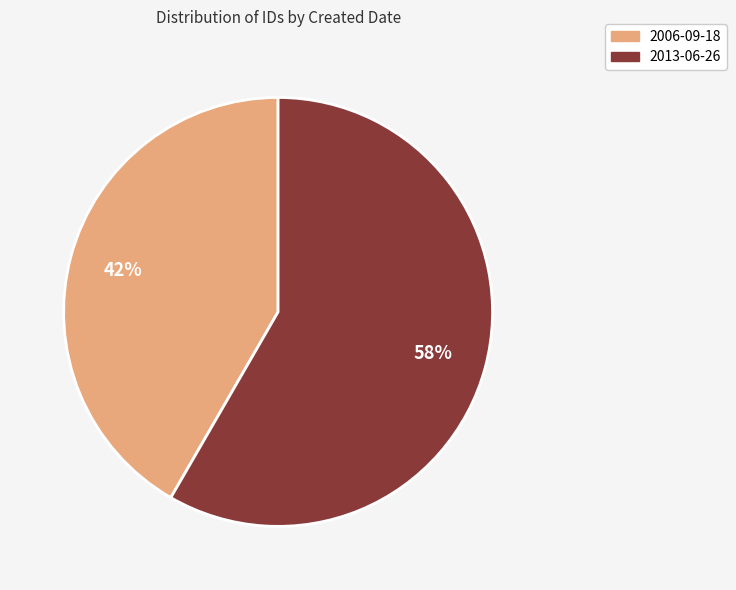

True or false: 2013-06-26 accounts for 58% of the total.

True